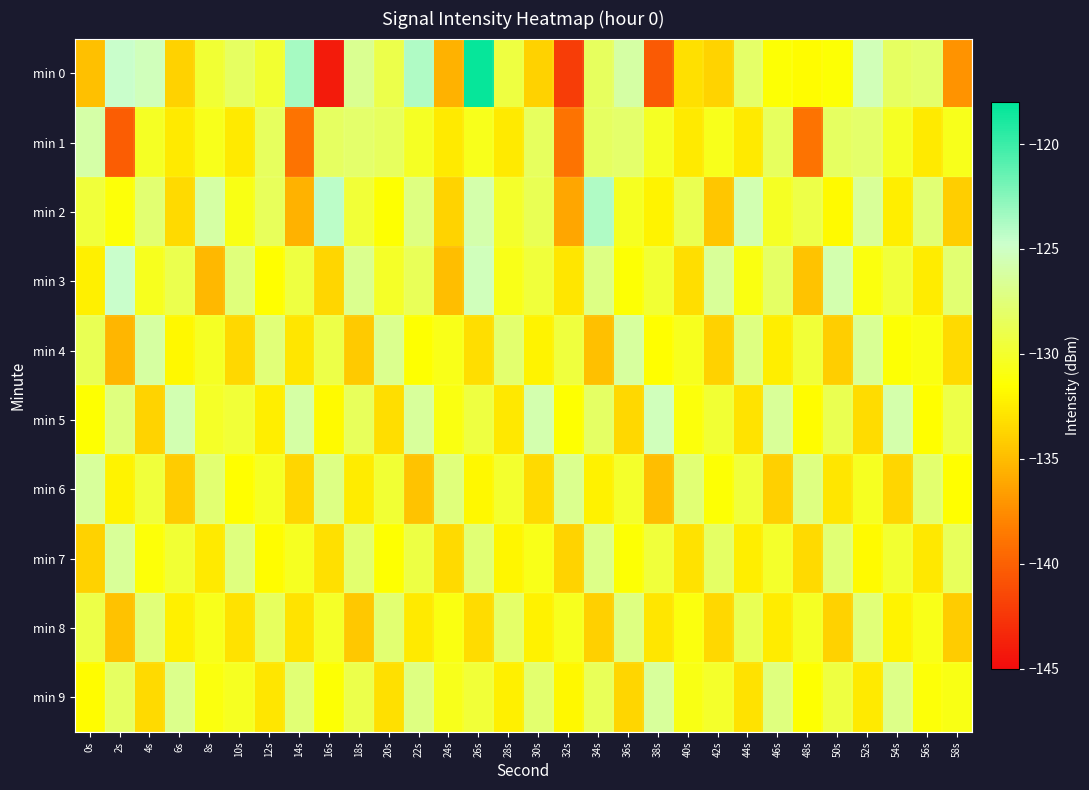

What is the spread (max minus min) of values at 34s?

10.9